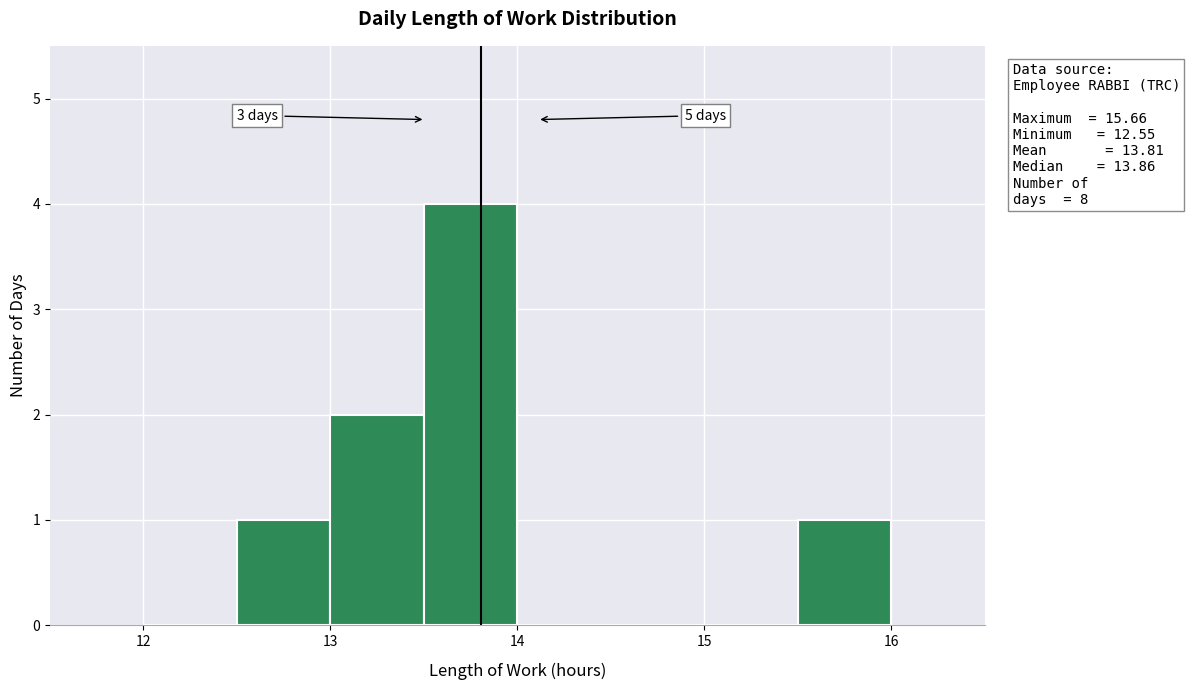

Which range on the x-axis has the tallest bar?

13.5 to 14.0